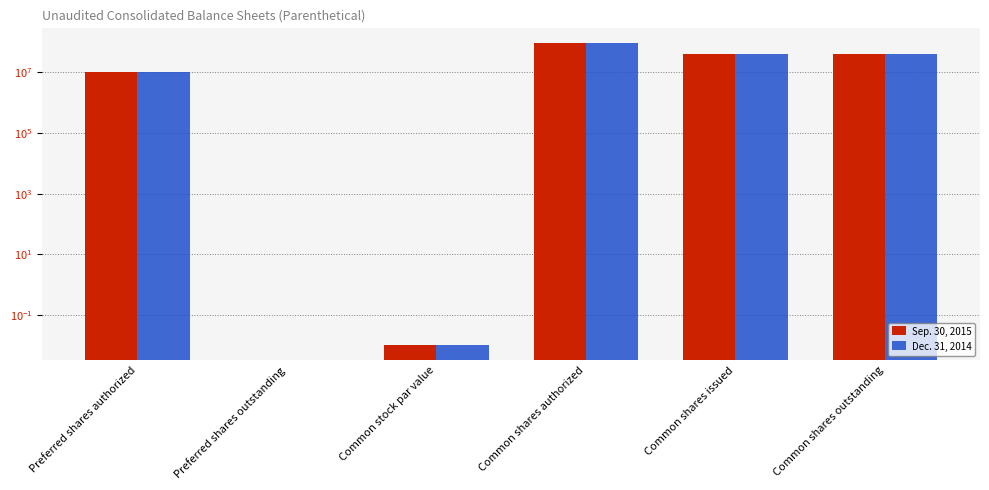

True or false: Sep. 30, 2015 has a value of 90000000.0 at Common shares authorized.

True